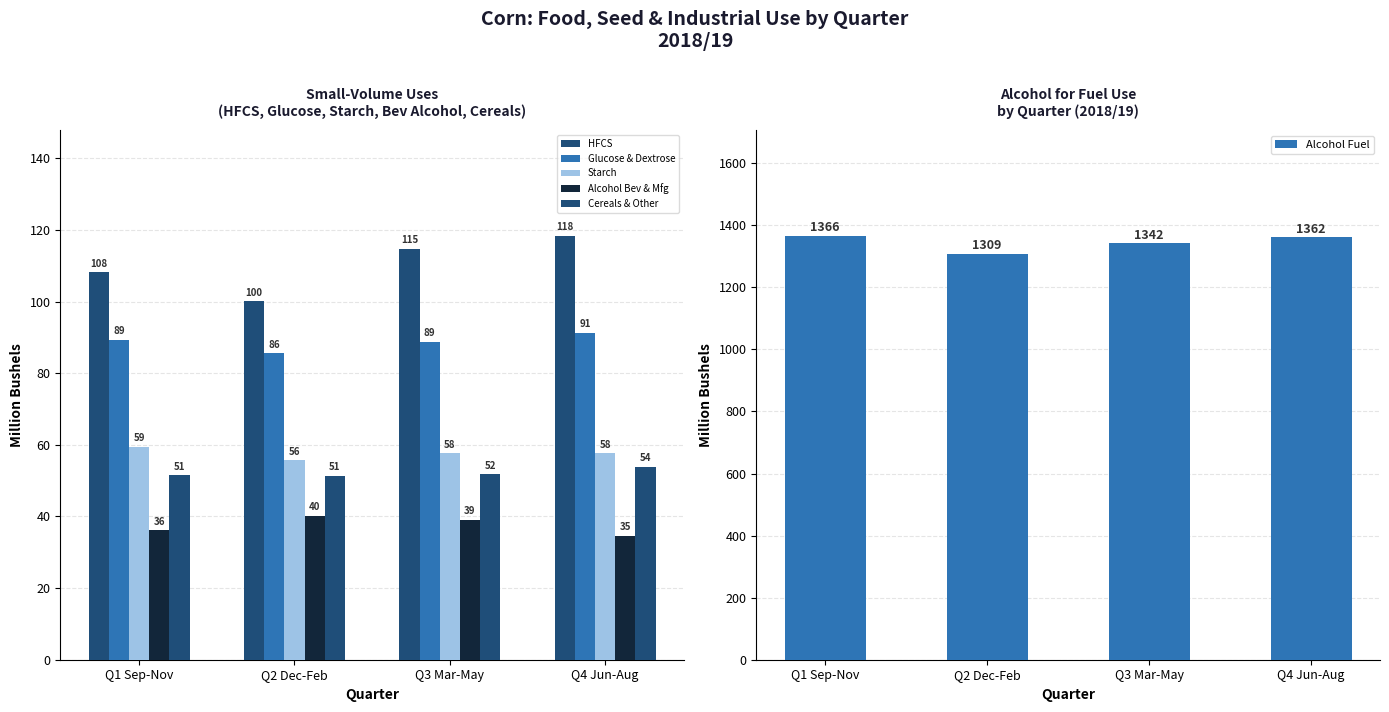

Is it true that Starch equals 104.4 at Q1 Sep-Nov?

False